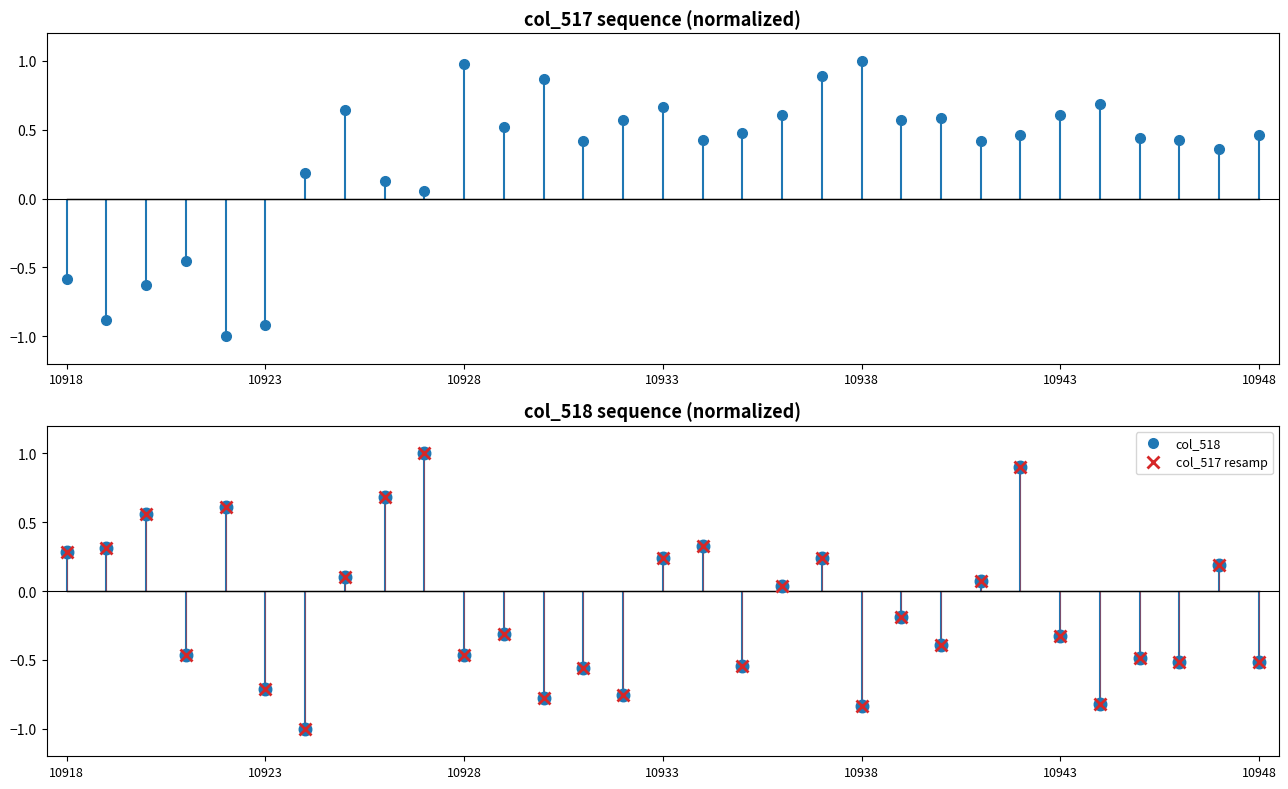

Reading left to right, list all the values displayed in this chart.

col_517: -0.6	-0.9	-0.6	-0.5	-1.0	-0.9	0.2	0.6	0.1	0.1	1.0	0.5	0.9	0.4	0.6	0.7	0.4	0.5	0.6	0.9	1.0	0.6	0.6	0.4	0.5	0.6	0.7	0.4	0.4	0.4	0.5
col_518: 0.3	0.3	0.6	-0.5	0.6	-0.7	-1.0	0.1	0.7	1.0	-0.5	-0.3	-0.8	-0.6	-0.8	0.2	0.3	-0.5	0.0	0.2	-0.8	-0.2	-0.4	0.1	0.9	-0.3	-0.8	-0.5	-0.5	0.2	-0.5